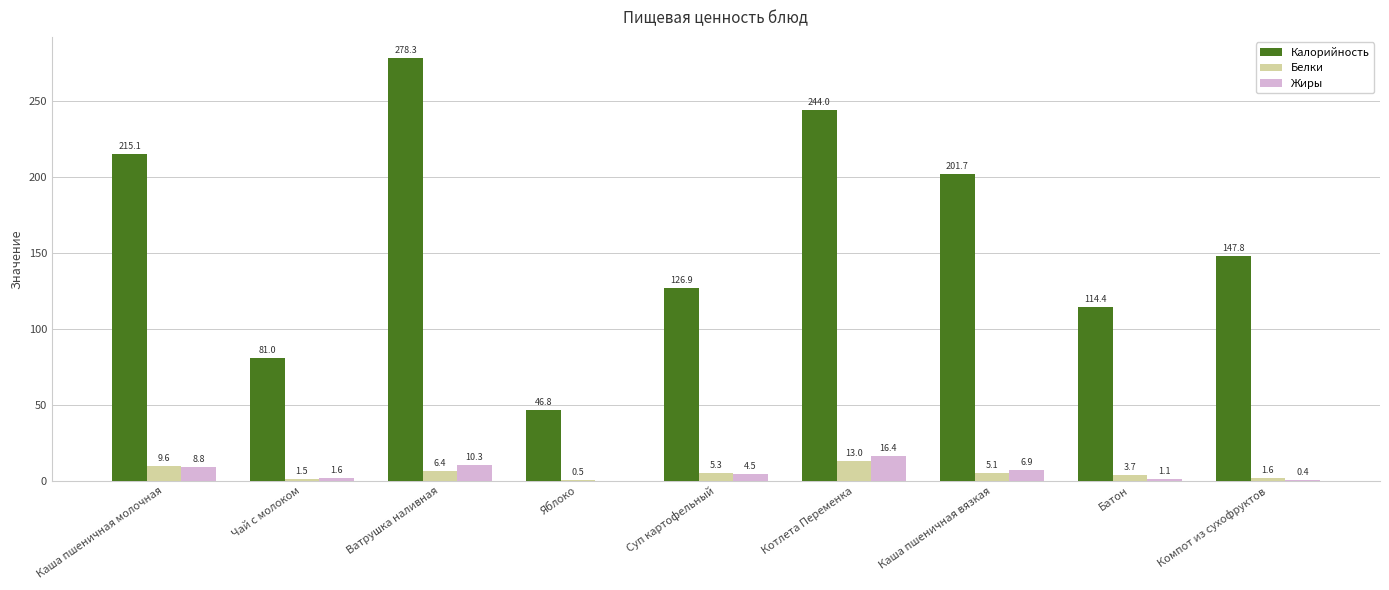

Count the number of categories in the chart.

9